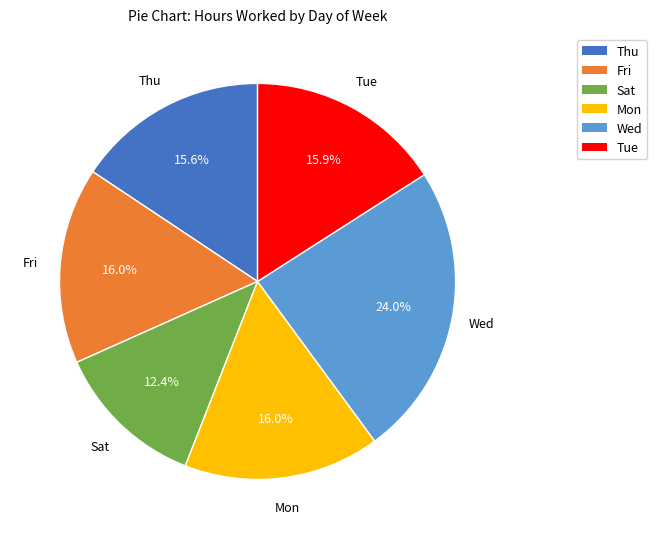

Is there any slice that represents more than half of the pie?

No